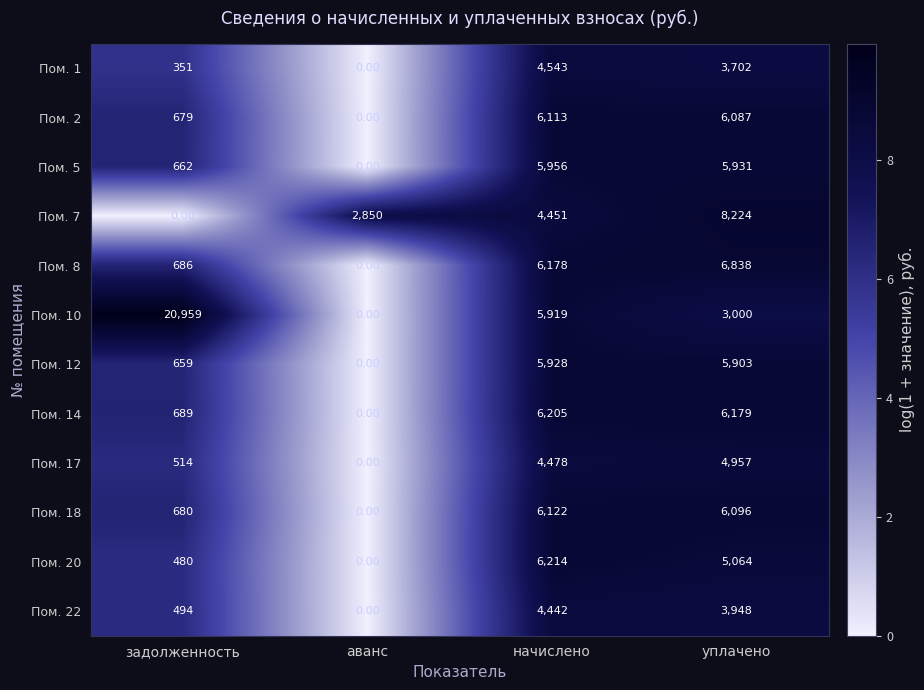

What is the total value across all series at уплачено?

65929